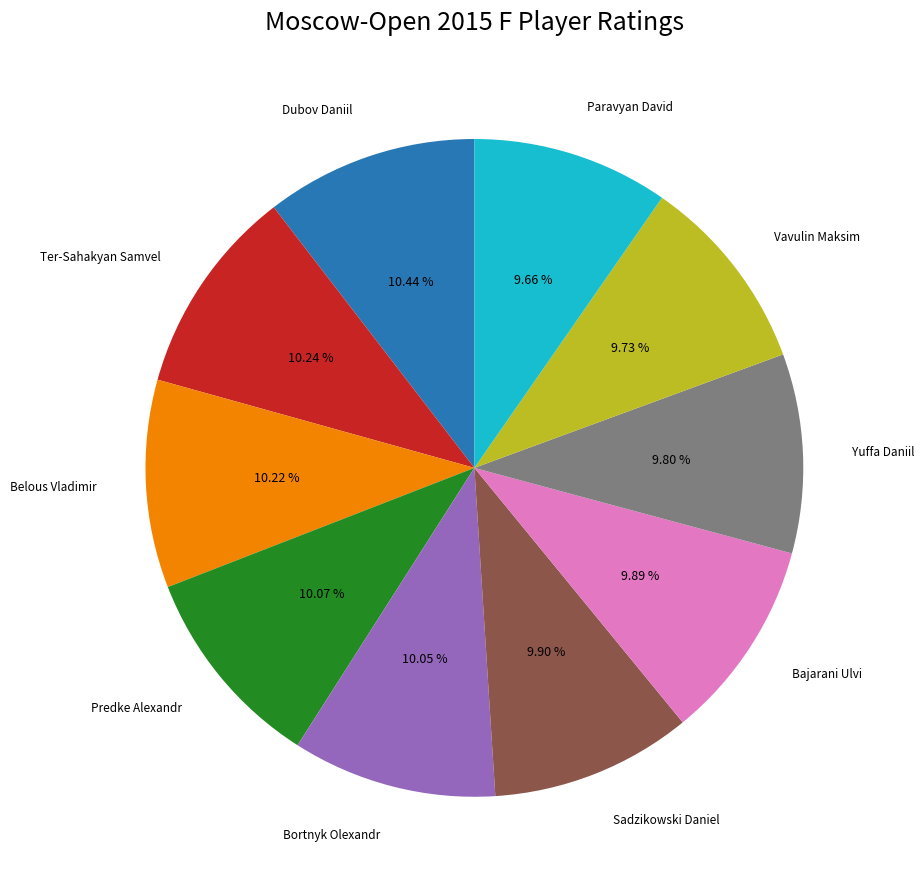

What is the ratio of the value at Ter-Sahakyan Samvel to the value at Vavulin Maksim?

1.1